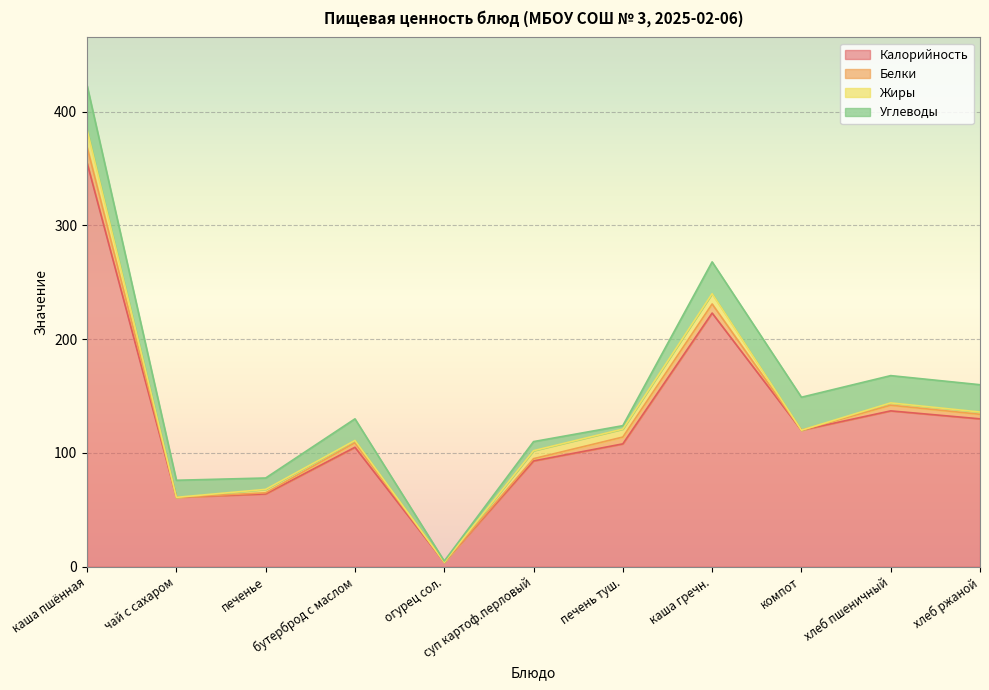

At how many categories does at least one series exceed 11?

10